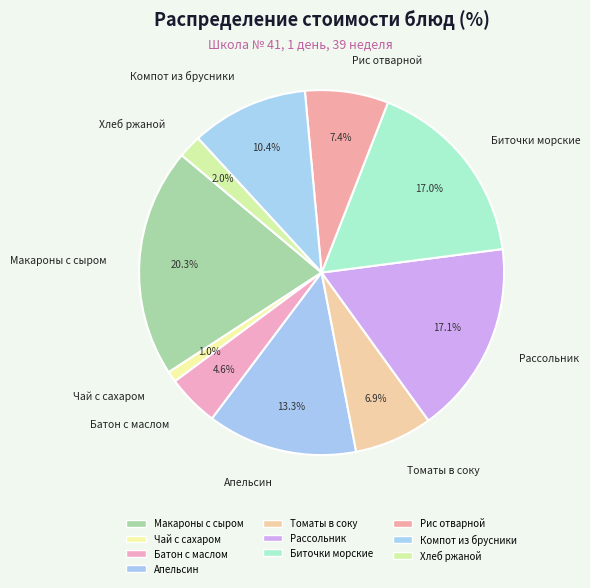

The Батон с маслом slice represents 5% of the pie. True or false?

True